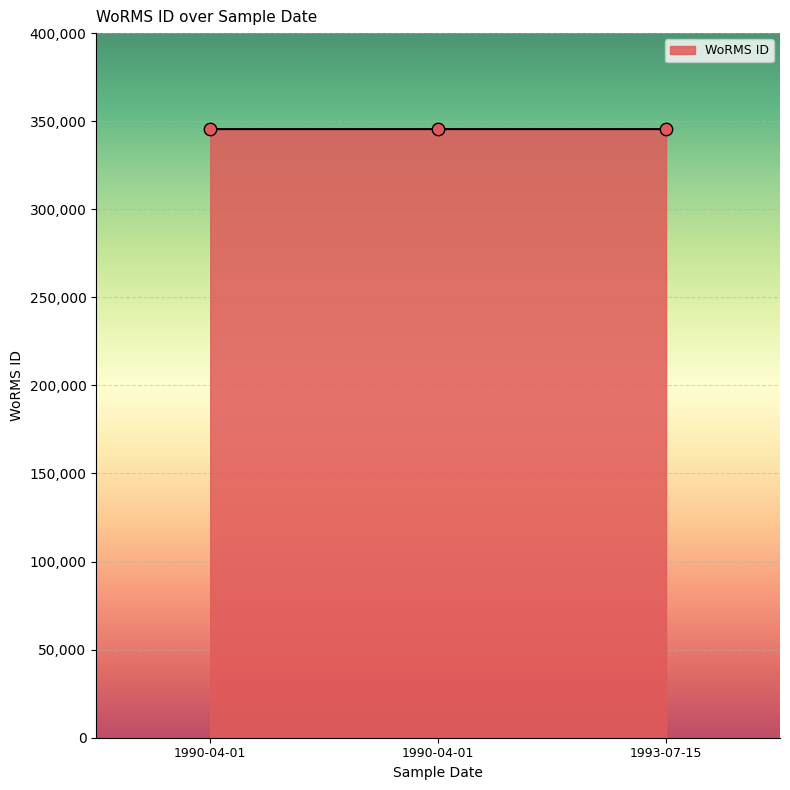

What is the change in value from 1990-04-01 to 1993-07-15?

-1